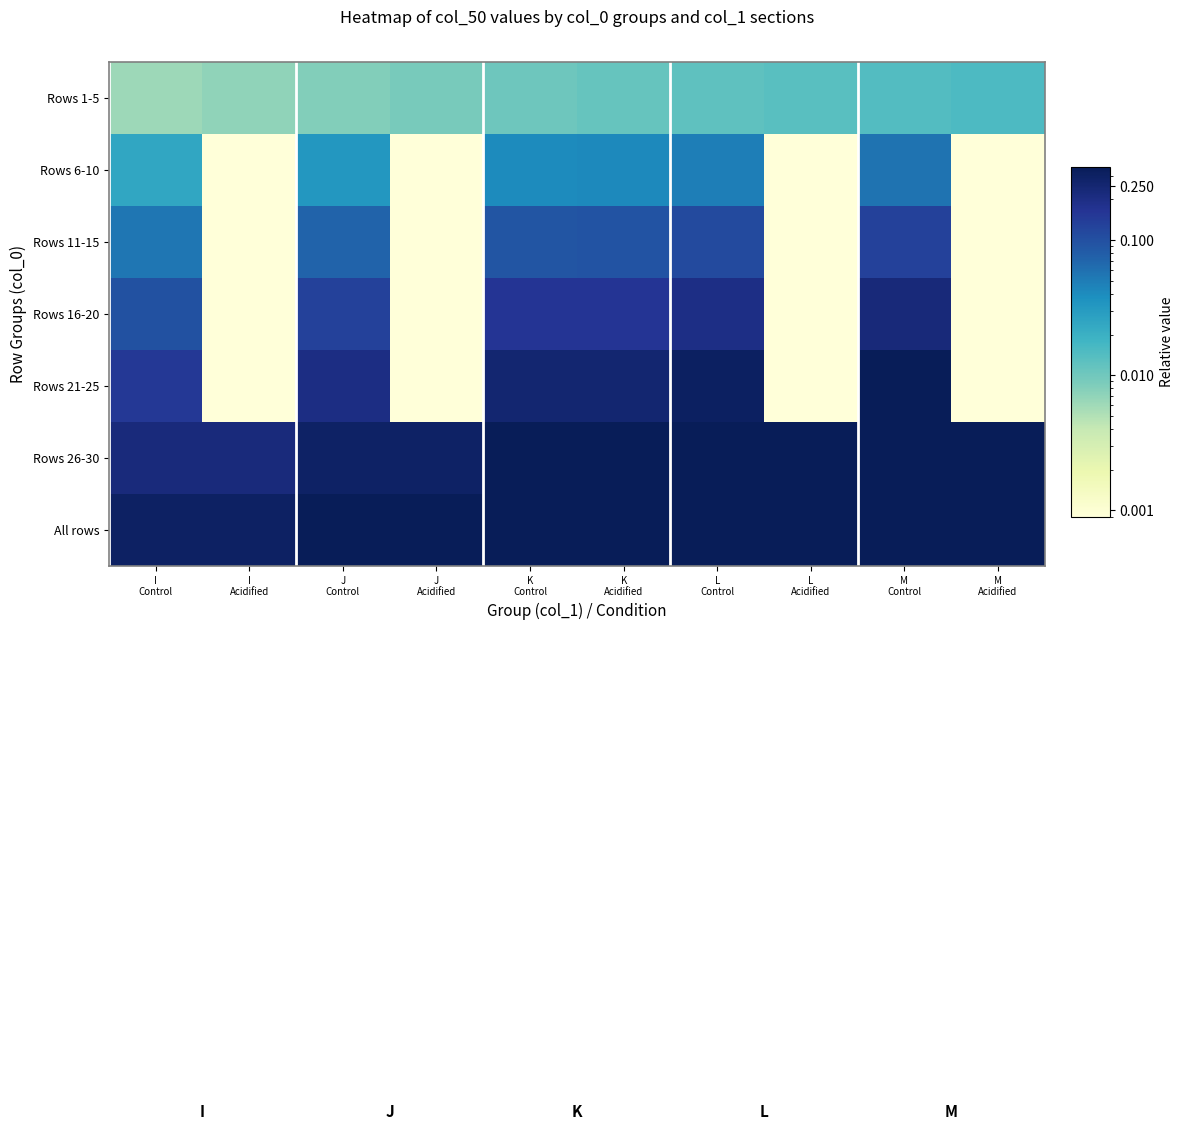

Which has a higher value, K
Control or J
Acidified?

K
Control